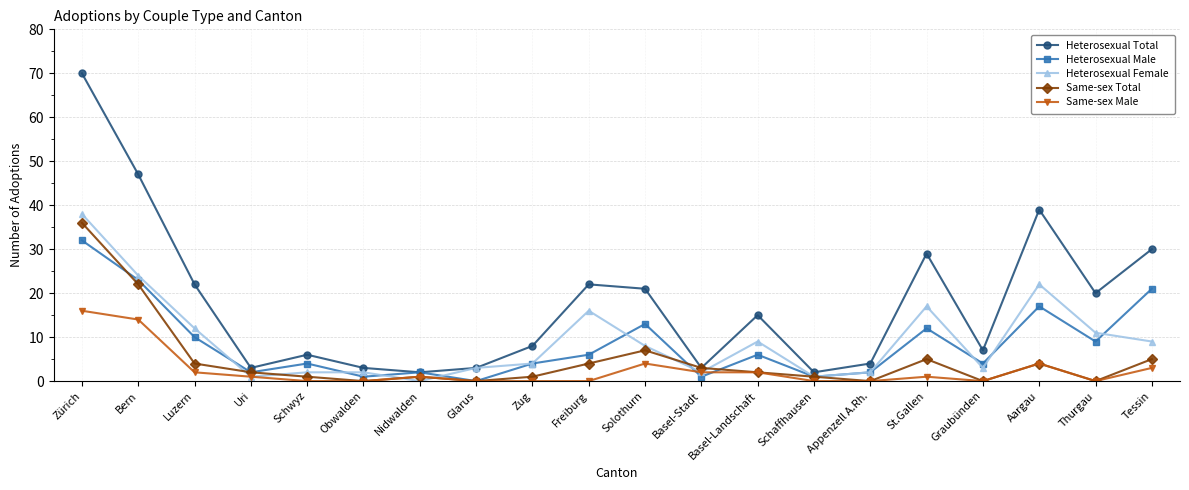

Reading left to right, what are all the values shown in this chart?

Heterosexual Total: Zürich=70	Bern=47	Luzern=22	Uri=3	Schwyz=6	Obwalden=3	Nidwalden=2	Glarus=3	Zug=8	Freiburg=22	Solothurn=21	Basel-Stadt=3	Basel-Landschaft=15	Schaffhausen=2	Appenzell A.Rh.=4	St.Gallen=29	Graubünden=7	Aargau=39	Thurgau=20	Tessin=30
Heterosexual Male: Zürich=32	Bern=23	Luzern=10	Uri=2	Schwyz=4	Obwalden=1	Nidwalden=2	Glarus=0	Zug=4	Freiburg=6	Solothurn=13	Basel-Stadt=1	Basel-Landschaft=6	Schaffhausen=1	Appenzell A.Rh.=2	St.Gallen=12	Graubünden=4	Aargau=17	Thurgau=9	Tessin=21
Heterosexual Female: Zürich=38	Bern=24	Luzern=12	Uri=1	Schwyz=2	Obwalden=2	Nidwalden=0	Glarus=3	Zug=4	Freiburg=16	Solothurn=8	Basel-Stadt=2	Basel-Landschaft=9	Schaffhausen=1	Appenzell A.Rh.=2	St.Gallen=17	Graubünden=3	Aargau=22	Thurgau=11	Tessin=9
Same-sex Total: Zürich=36	Bern=22	Luzern=4	Uri=2	Schwyz=1	Obwalden=0	Nidwalden=1	Glarus=0	Zug=1	Freiburg=4	Solothurn=7	Basel-Stadt=3	Basel-Landschaft=2	Schaffhausen=1	Appenzell A.Rh.=0	St.Gallen=5	Graubünden=0	Aargau=4	Thurgau=0	Tessin=5
Same-sex Male: Zürich=16	Bern=14	Luzern=2	Uri=1	Schwyz=0	Obwalden=0	Nidwalden=1	Glarus=0	Zug=0	Freiburg=0	Solothurn=4	Basel-Stadt=2	Basel-Landschaft=2	Schaffhausen=0	Appenzell A.Rh.=0	St.Gallen=1	Graubünden=0	Aargau=4	Thurgau=0	Tessin=3